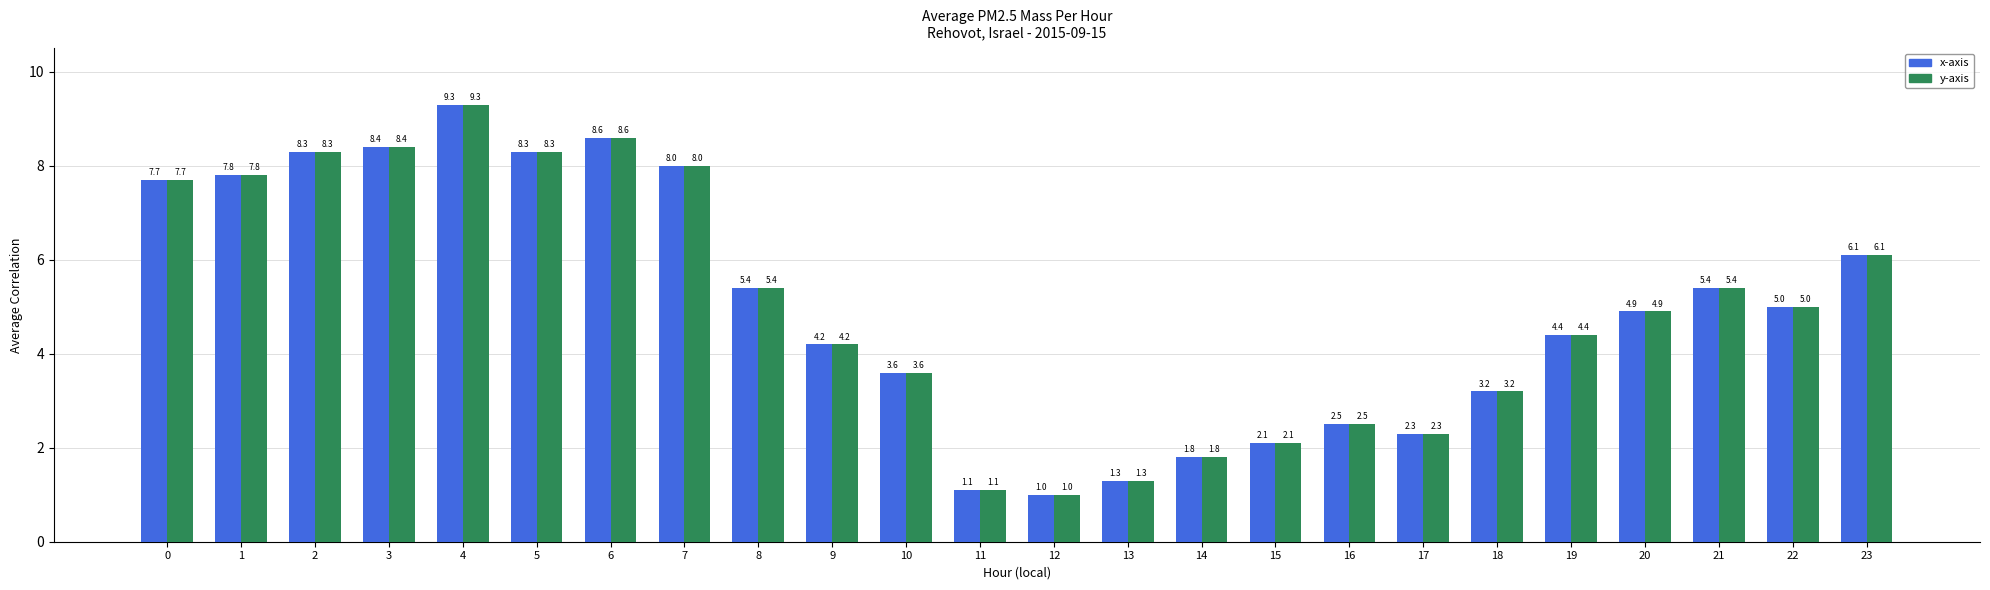

Is the value of x-axis at 21 greater than the value of y-axis at 13?

Yes